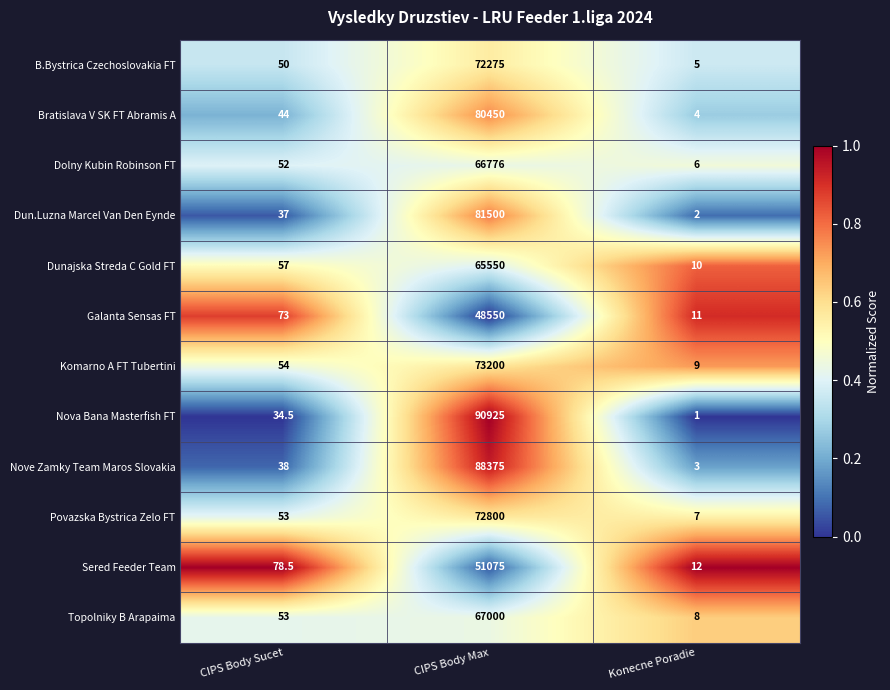

Where is B.Bystrica Czechoslovakia FT nearest to the value 36140?

CIPS Body Sucet